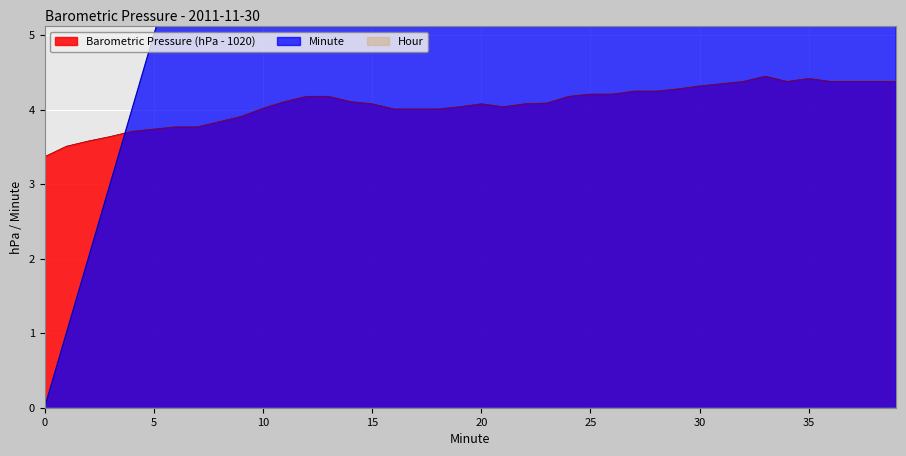

List the labels in order of Minute value, largest first.

39, 38, 37, 36, 35, 34, 33, 32, 31, 30, 29, 28, 27, 26, 25, 24, 23, 22, 21, 20, 19, 18, 17, 16, 15, 14, 13, 12, 11, 10, 9, 8, 7, 6, 5, 4, 3, 2, 1, 0